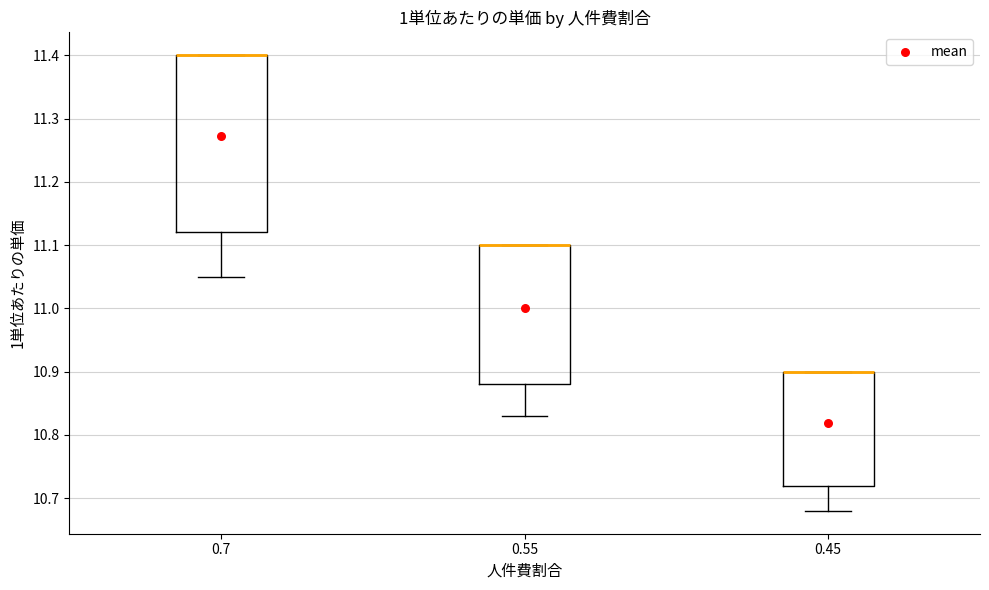

Reading left to right, read every box against the y-axis: the position of its median line, the range the box covers, and the ends of its whiskers. The values are not printed on the chart, so give them approximately, as read against the axis.

0.7: median 11.40 (drawn on the box's upper edge), box 11.12 to 11.40, whiskers 11.05 to 11.40
0.55: median 11.10 (drawn on the box's upper edge), box 10.88 to 11.10, whiskers 10.83 to 11.10
0.45: median 10.90 (drawn on the box's upper edge), box 10.72 to 10.90, whiskers 10.68 to 10.90